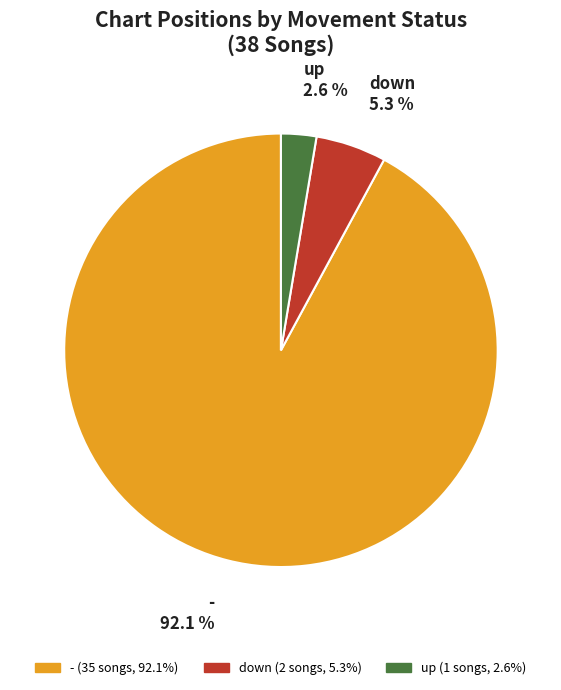

Between up and down, which is larger?

down